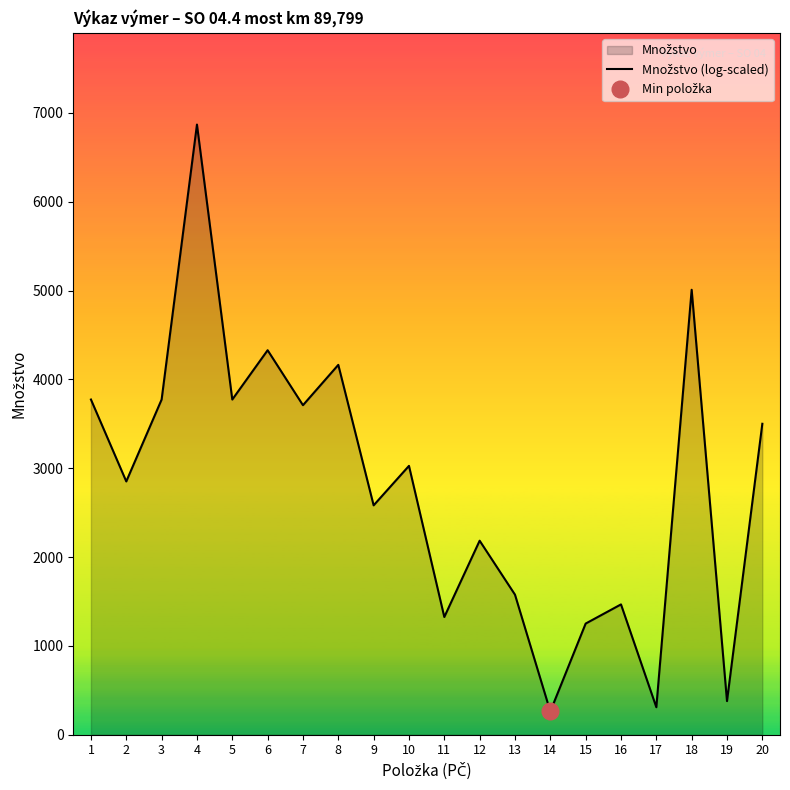

Is it true that the value at 8 is 7336.0?

False